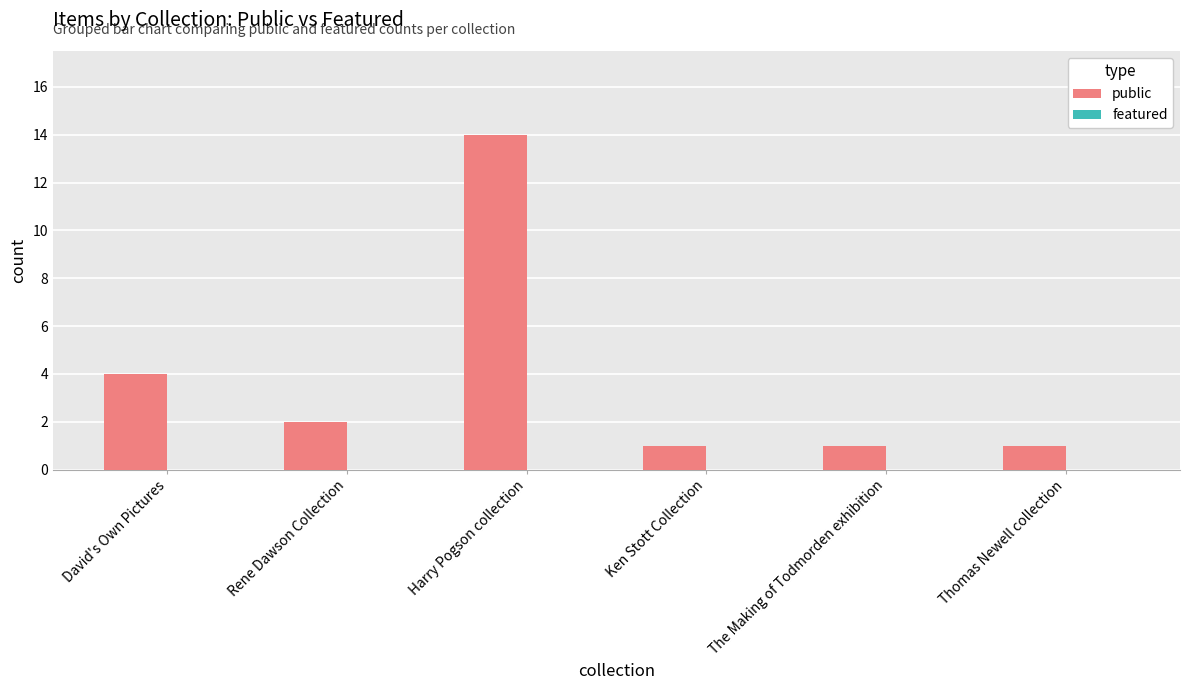

How many bars are there in total?

6